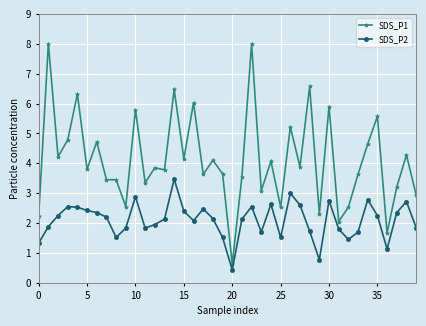

True or false: SDS_P2 and SDS_P1 cross at least once.

False